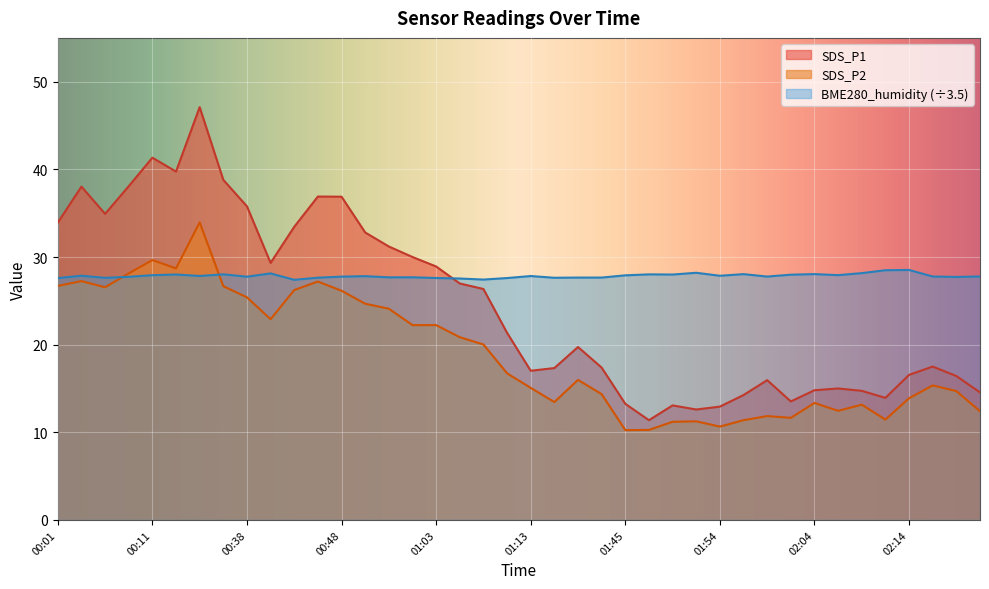

Between which two adjacent categories do BME280_humidity and SDS_P2 first intersect?

00:06 and 00:09